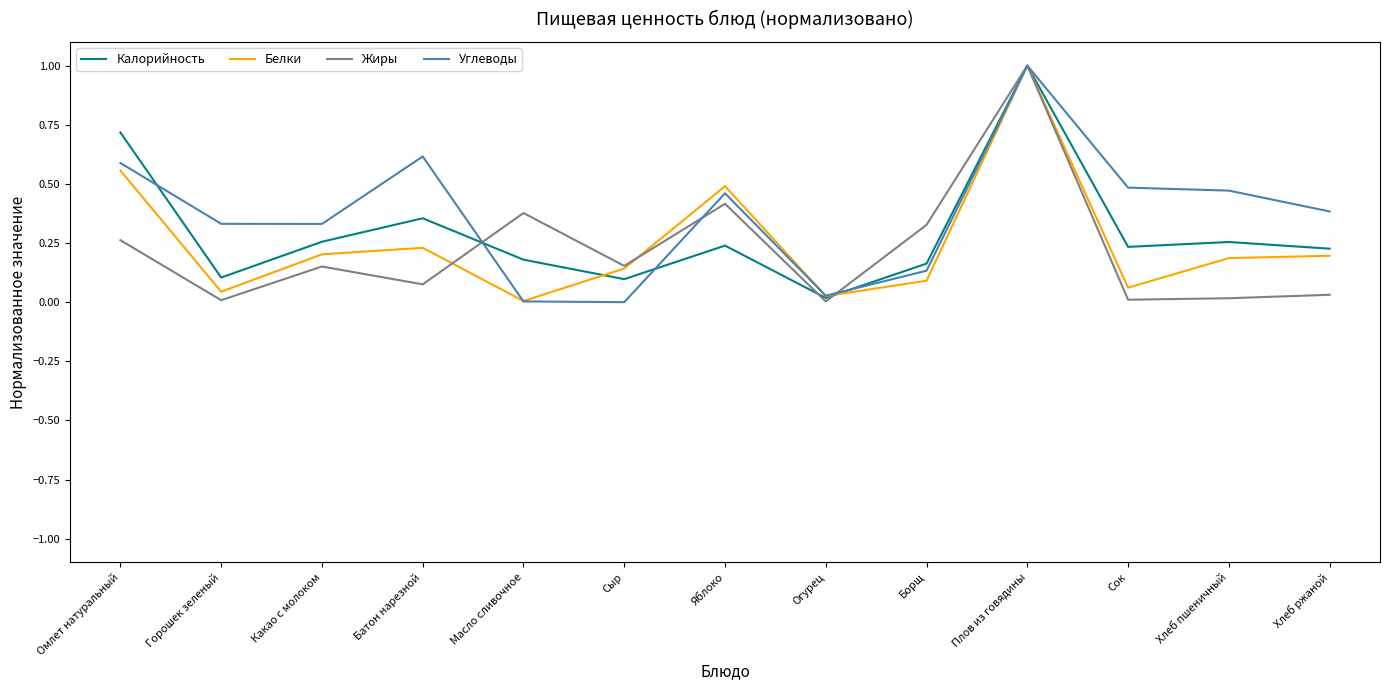

How many lines are shown in the chart?

4